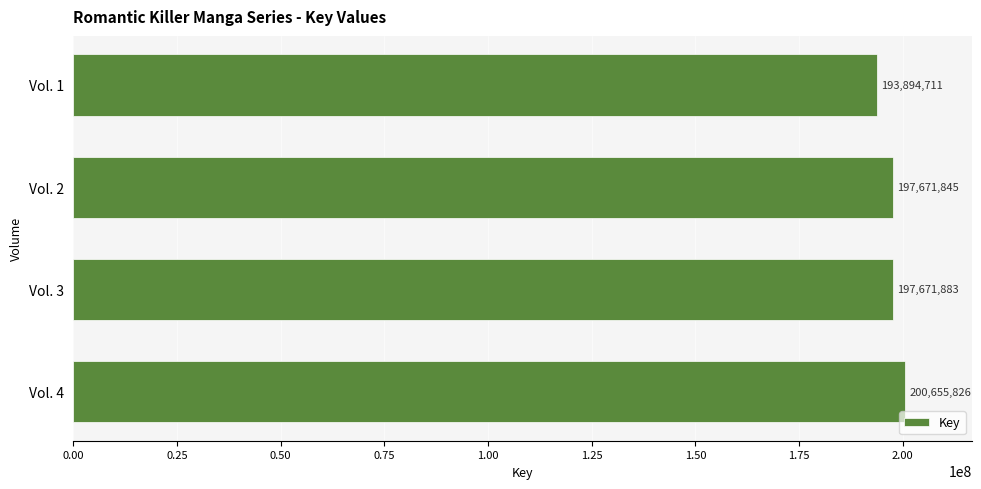

Reading bottom to top, extract all data points from this chart.

Vol. 4=200655826	Vol. 3=197671883	Vol. 2=197671845	Vol. 1=193894711